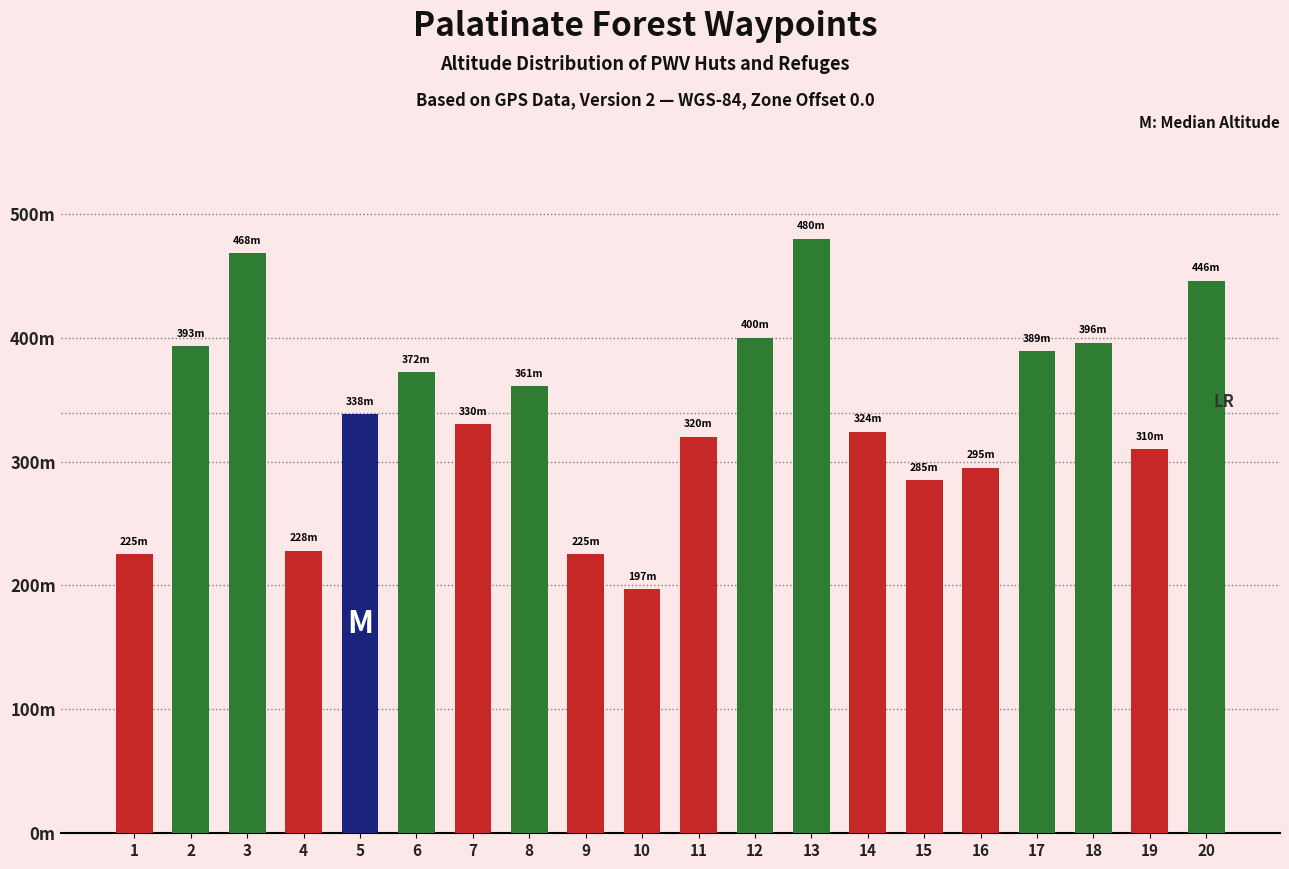

Are the bars horizontal?

No